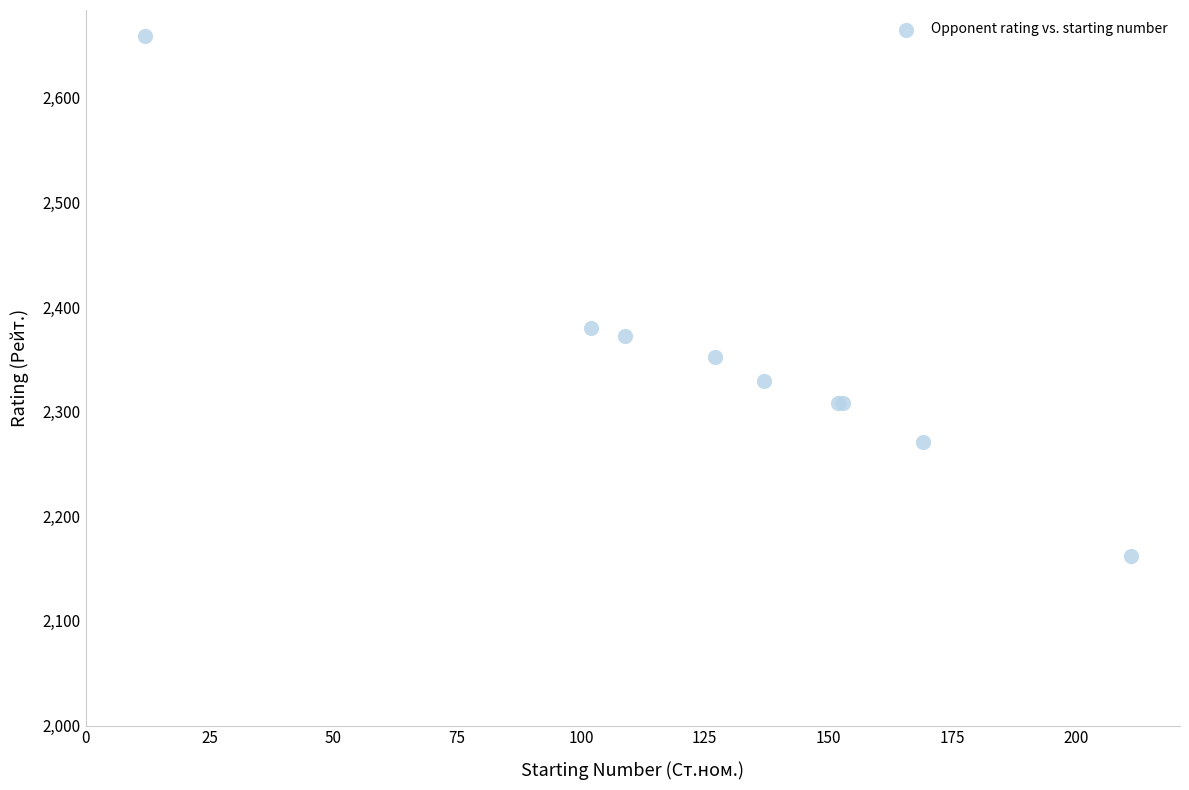

What Y value in the scatter plot is closest to 2410?

2380